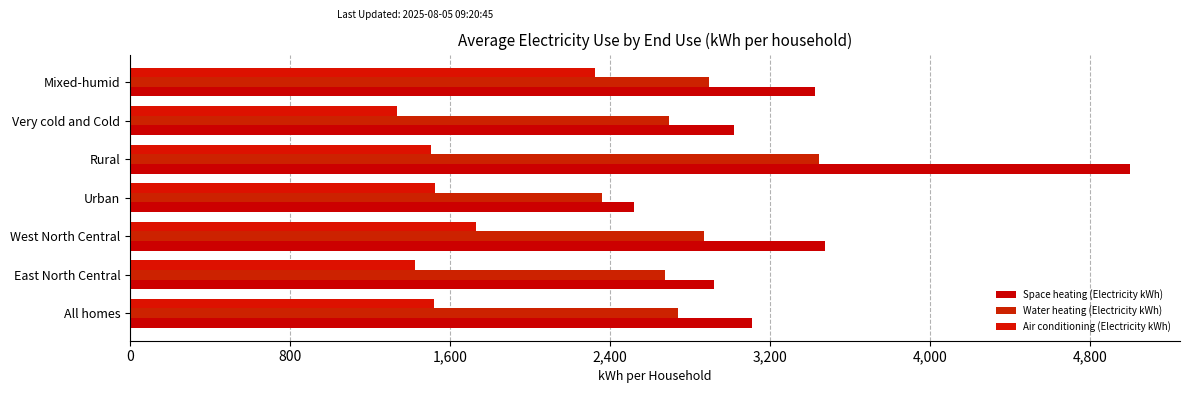

Count the number of categories in the chart.

7